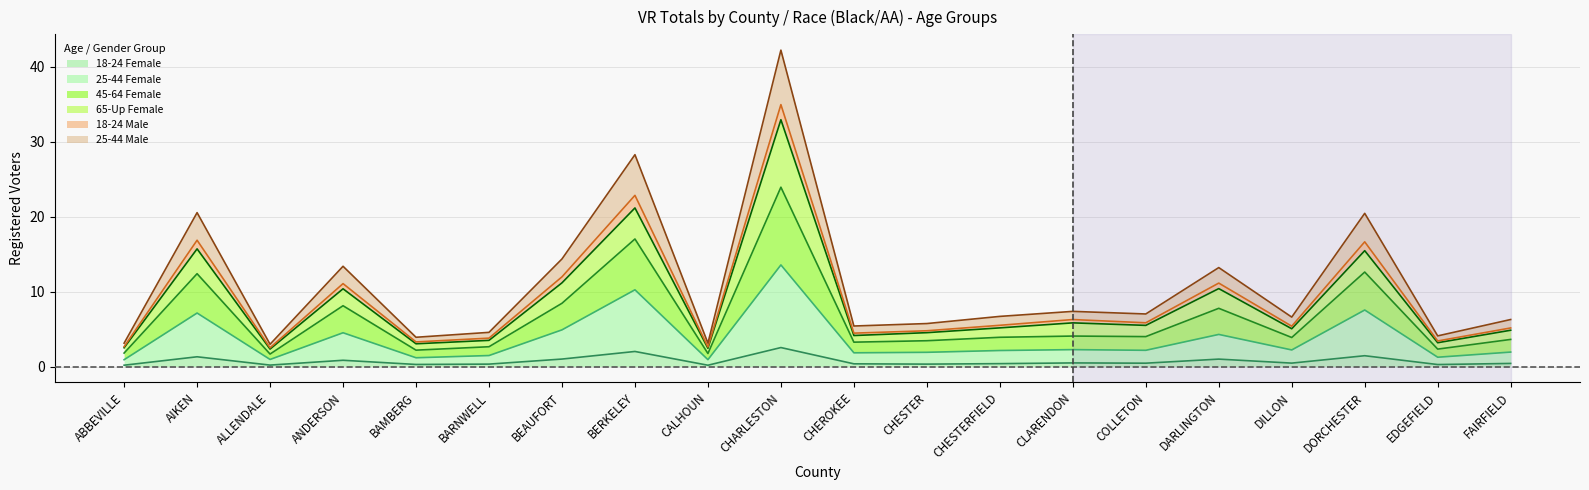

True or false: 25-44 Female and 45-64 Female intersect in this chart.

False